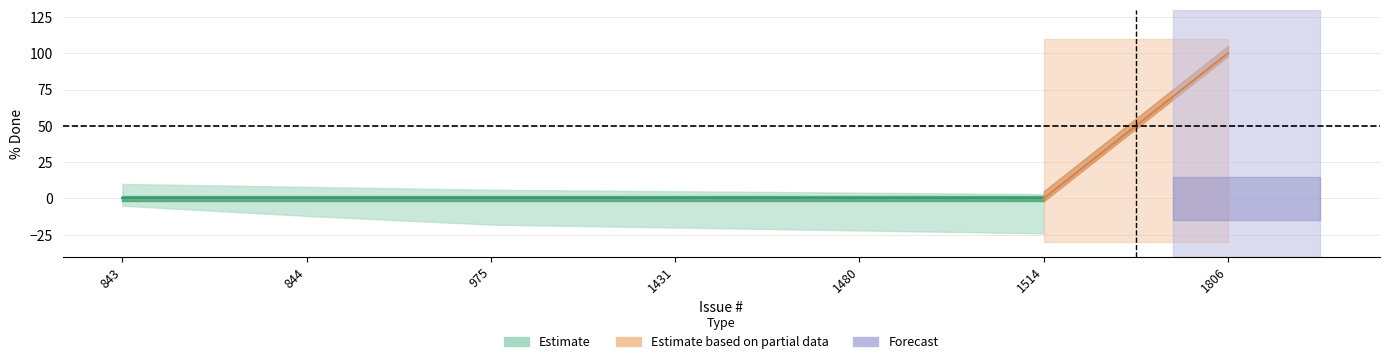

Does the chart have visible grid lines?

Yes